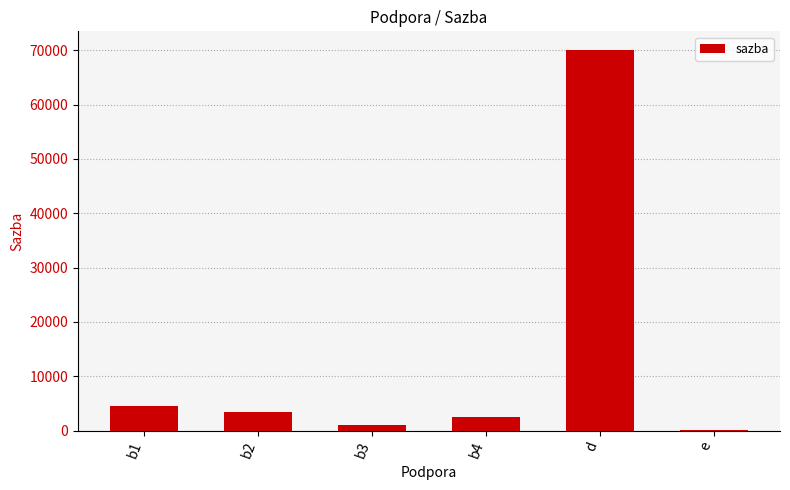

The value at d is 111471. True or false?

False